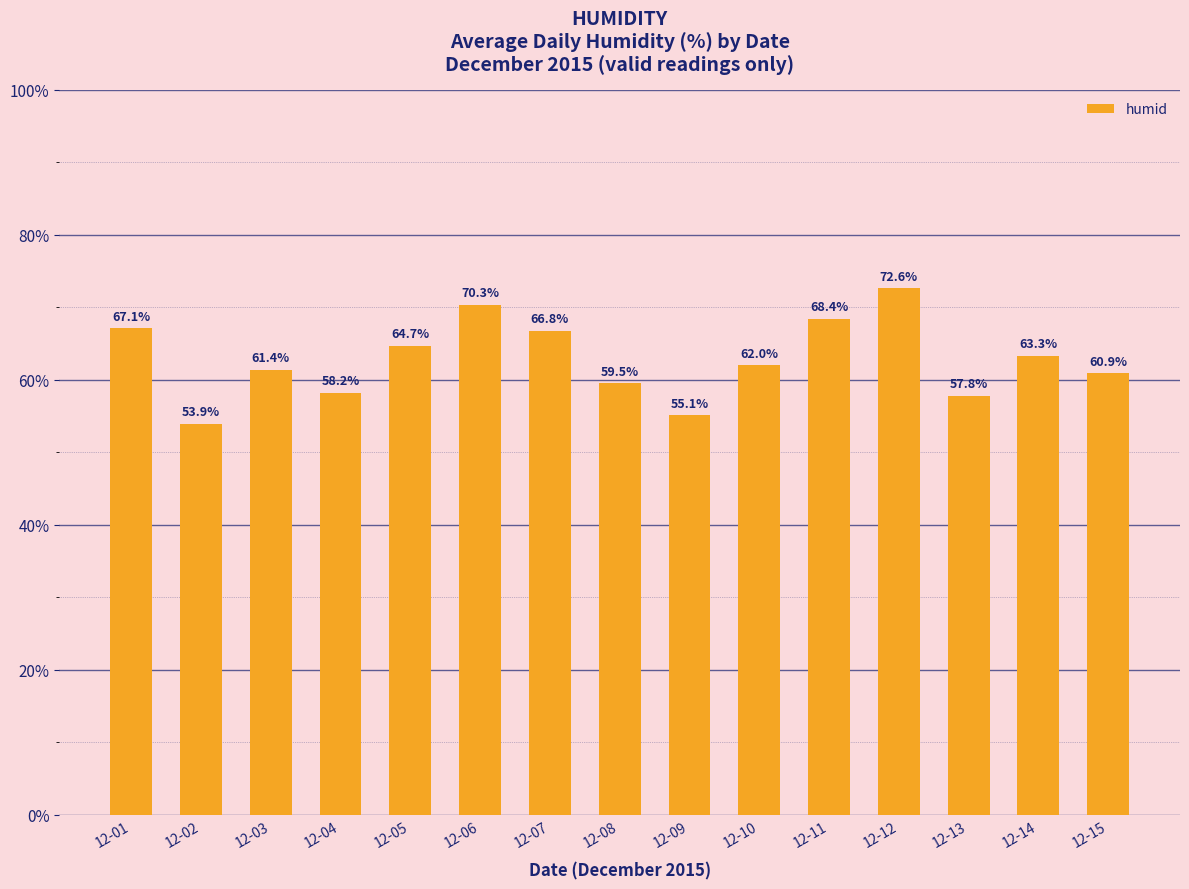

What is the change in value from 12-08 to 12-10?

+2.5